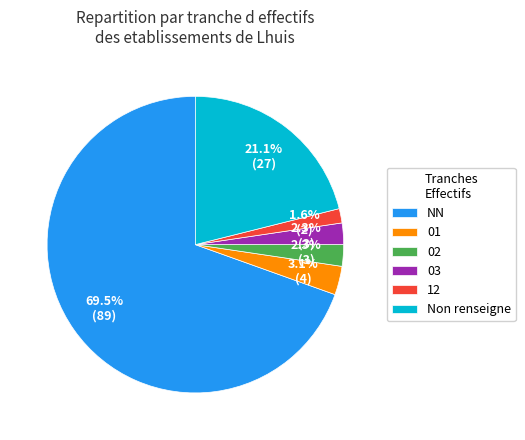

What is the smallest slice in the pie chart?

12